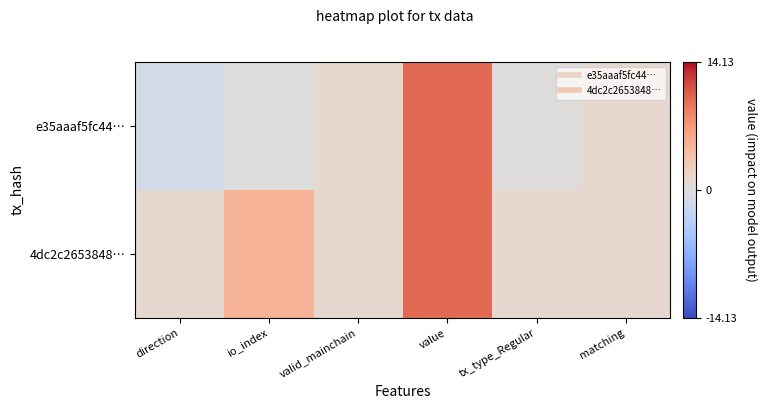

Between direction and io_index, which is larger?

io_index